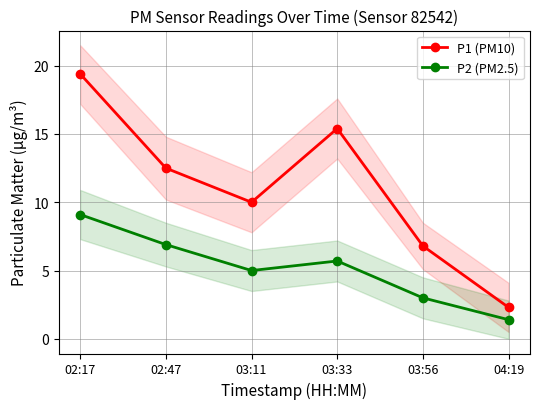

True or false: P1 (PM10) and P2 (PM2.5) intersect in this chart.

False